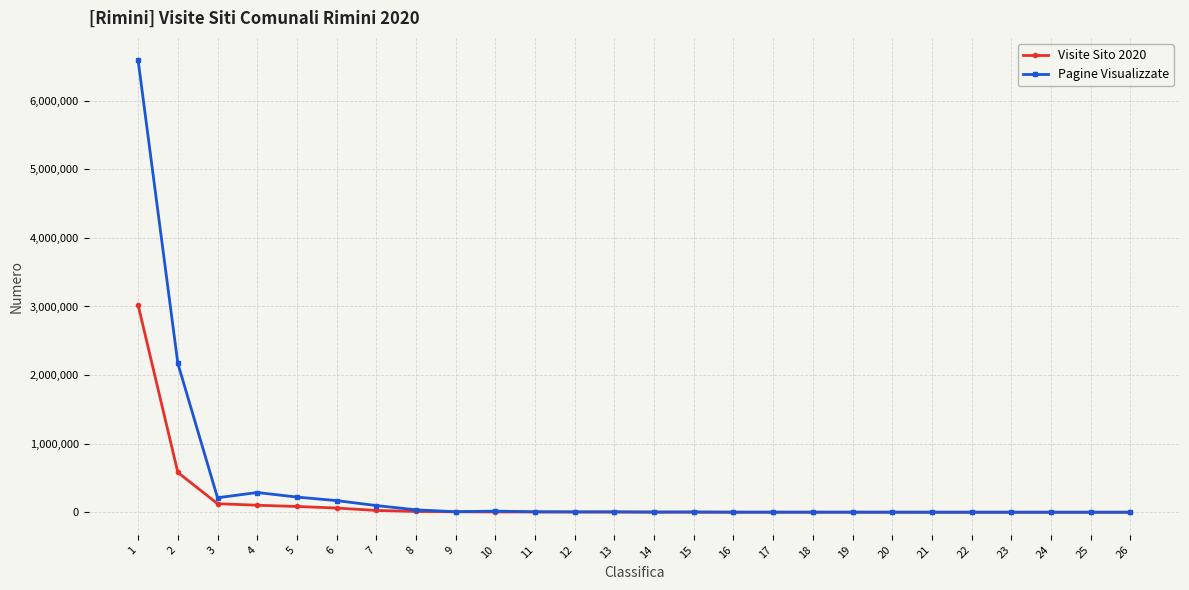

Is this an area chart (filled region under the line)?

No